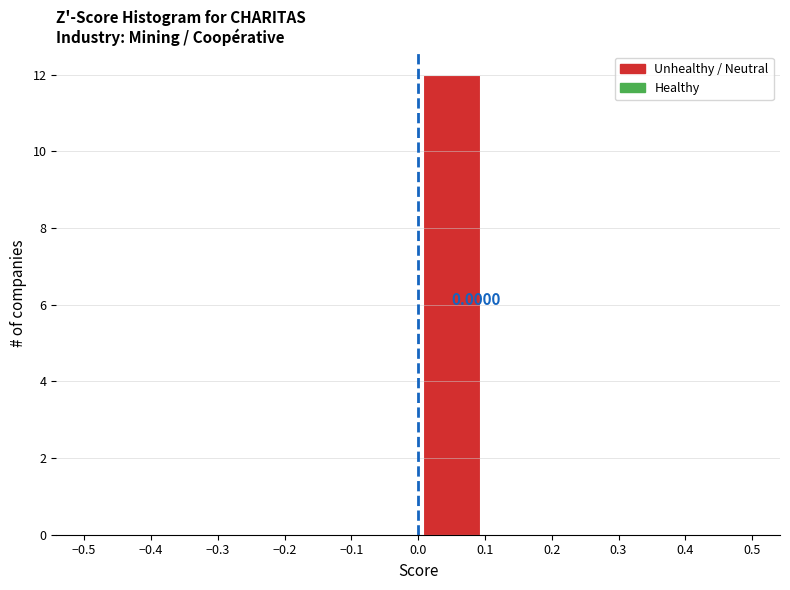

Over which range of the x-axis is the bar tallest?

0.0 to 0.1